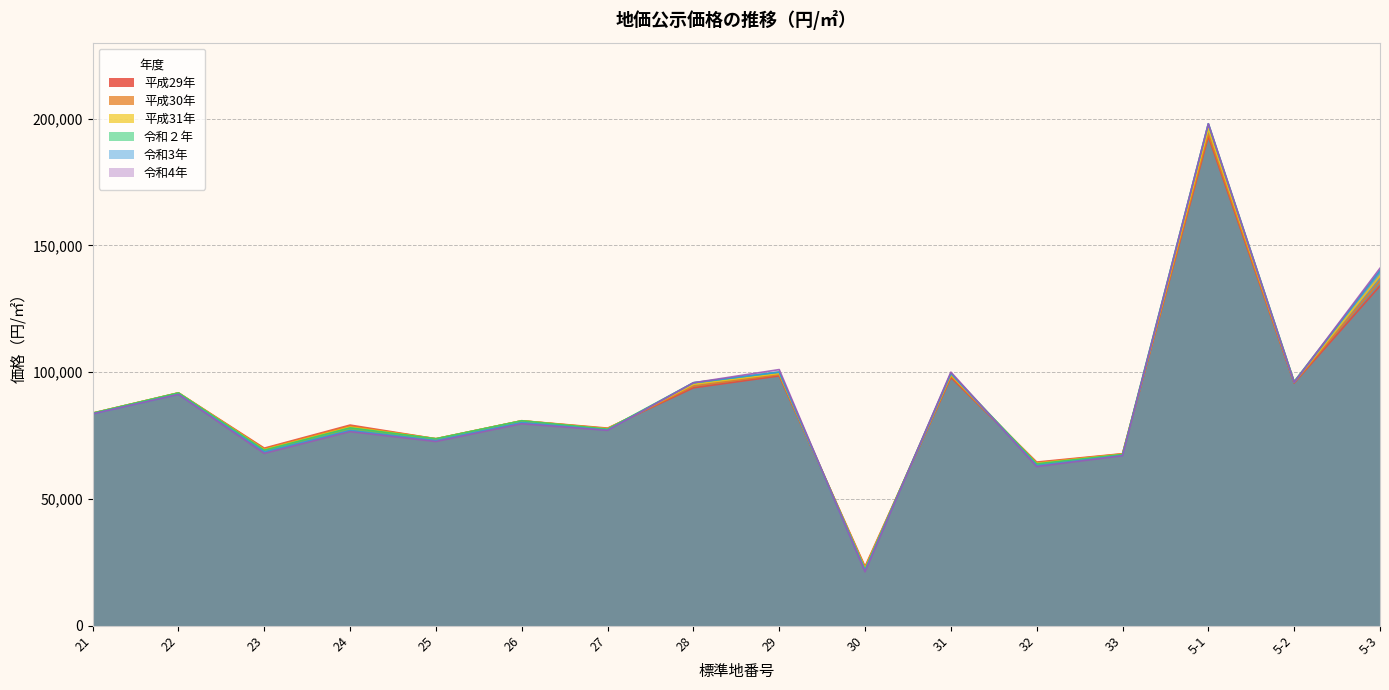

What is the value of the 平成29年 point at the 13th from the left?

67800